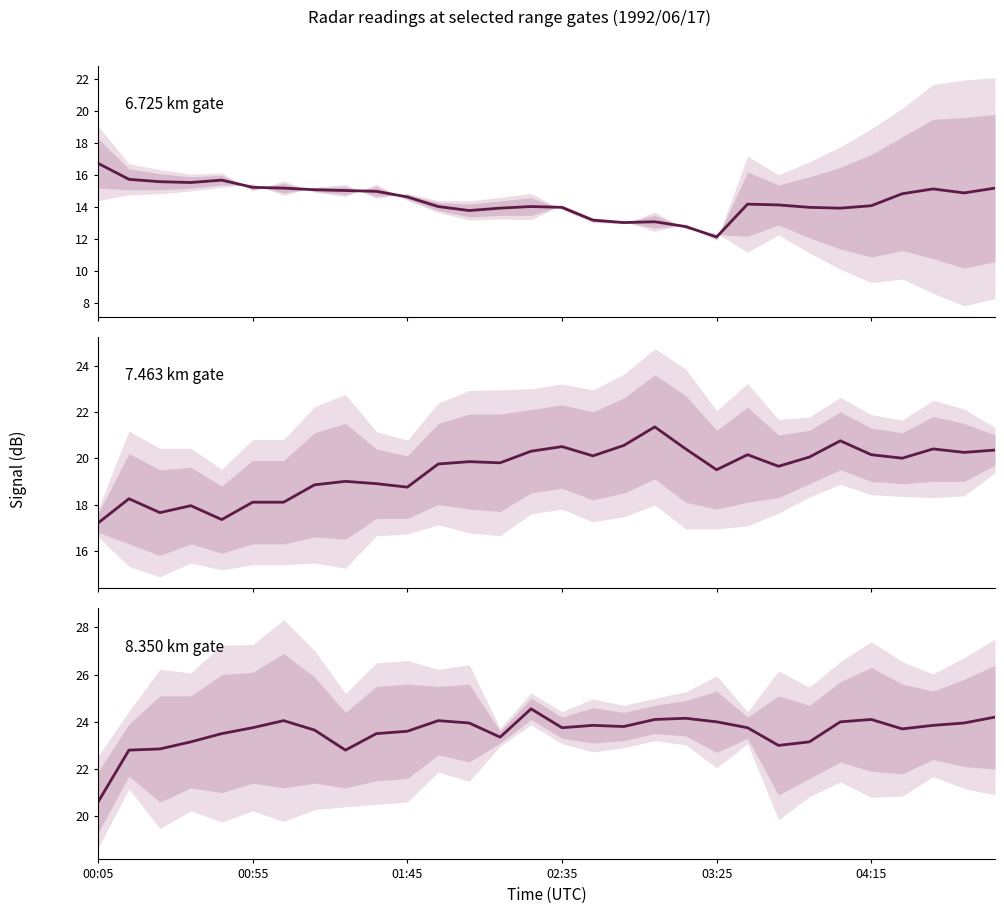

What is the total value across all series at 28?

59.1